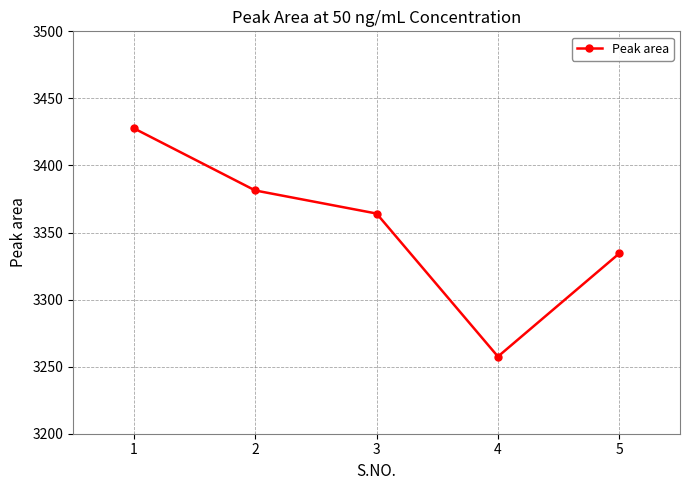

The chart shows a value of 4693.1 at 1. True or false?

False